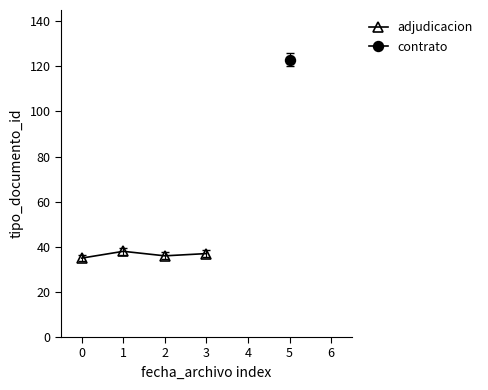

What is the approximate value at 2?

36